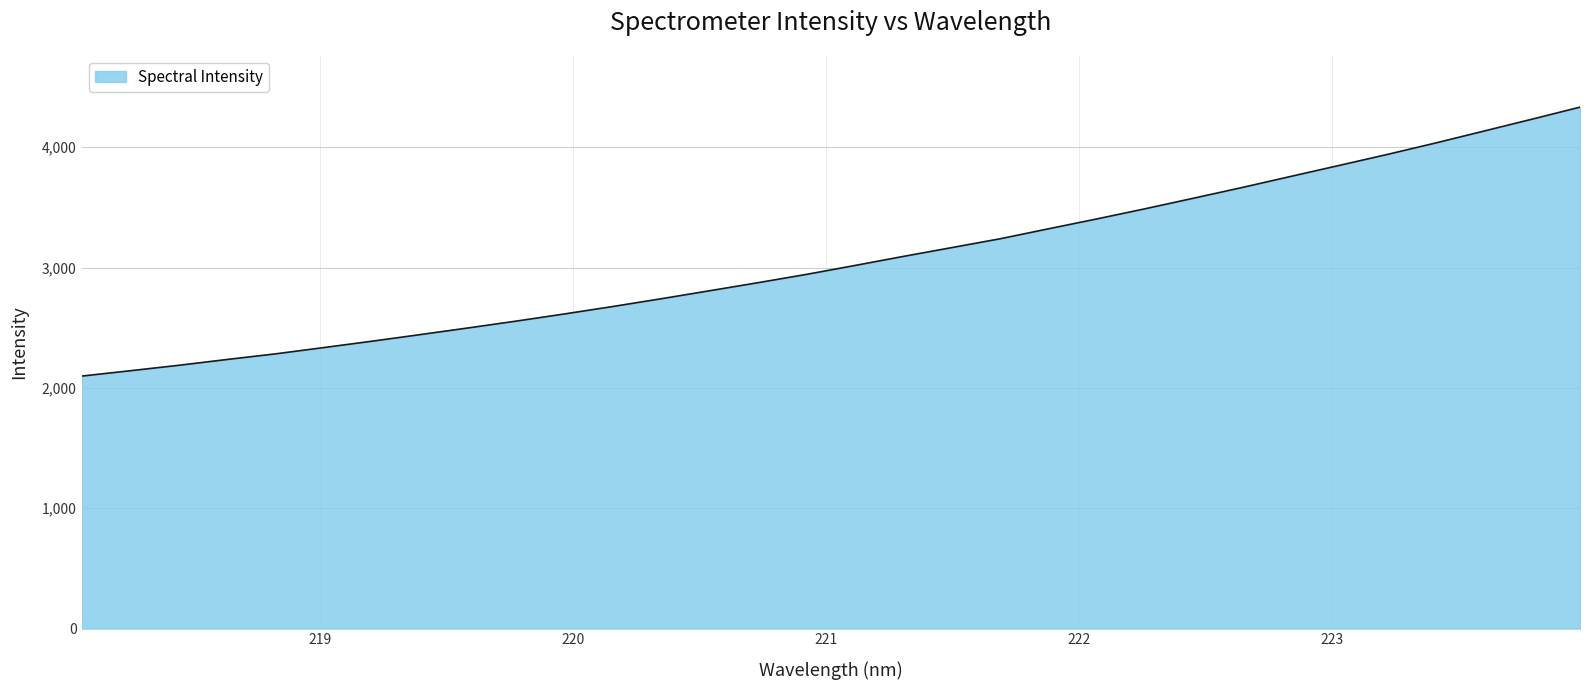

How many lines are shown in the chart?

1